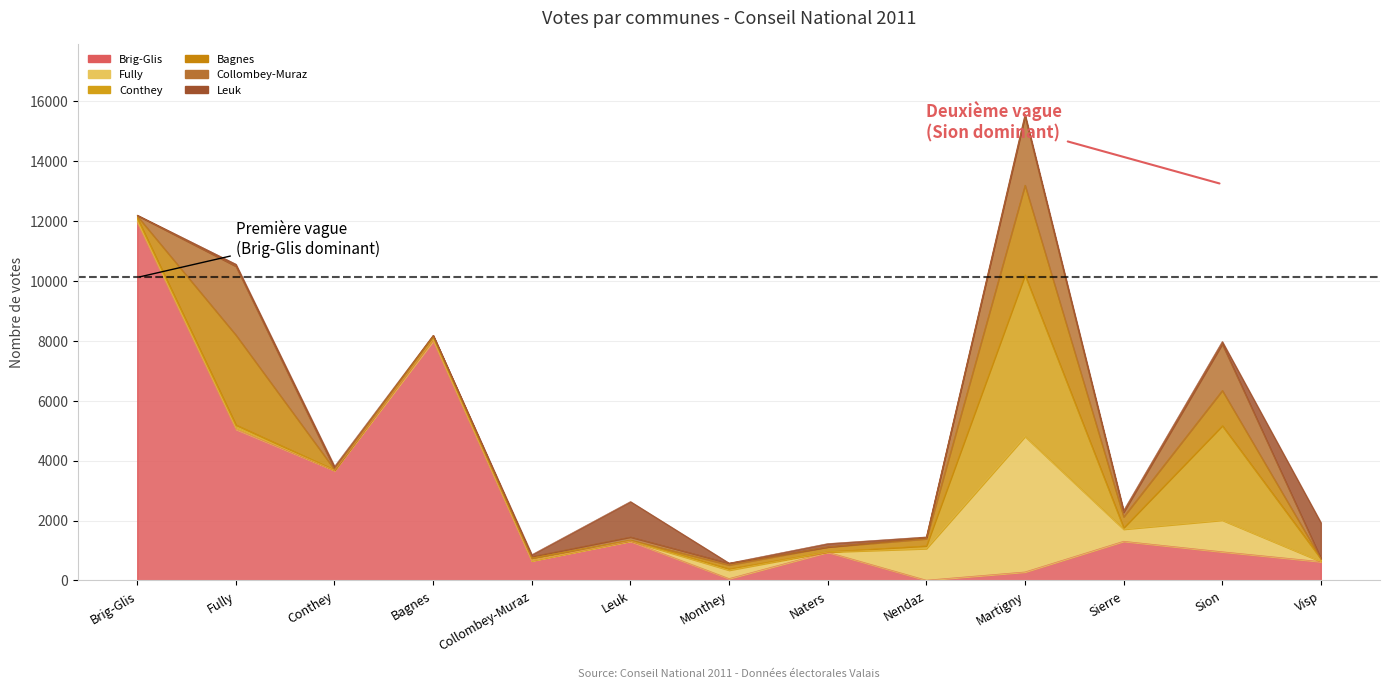

What is the average value of the col_29 (Collombey-Muraz) series?

509